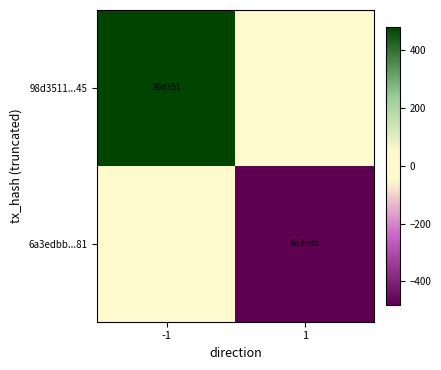

Which series has the largest range (max minus min)?

98d3511...45